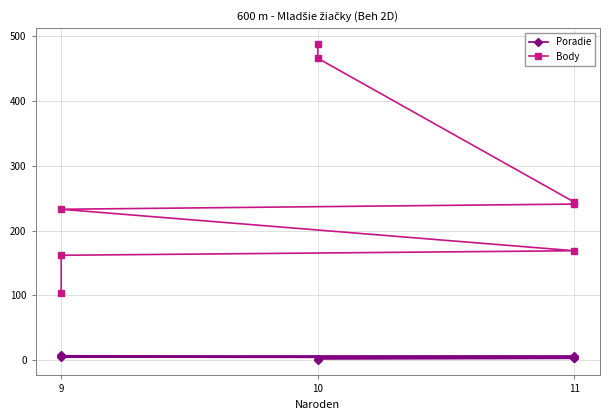

Which series has the widest spread of values?

Body